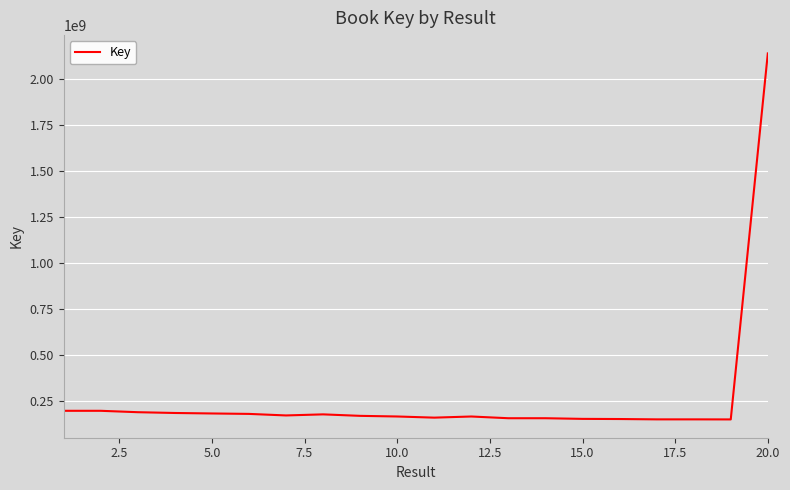

True or false: there are more than 1 points higher than both neighbors.

True